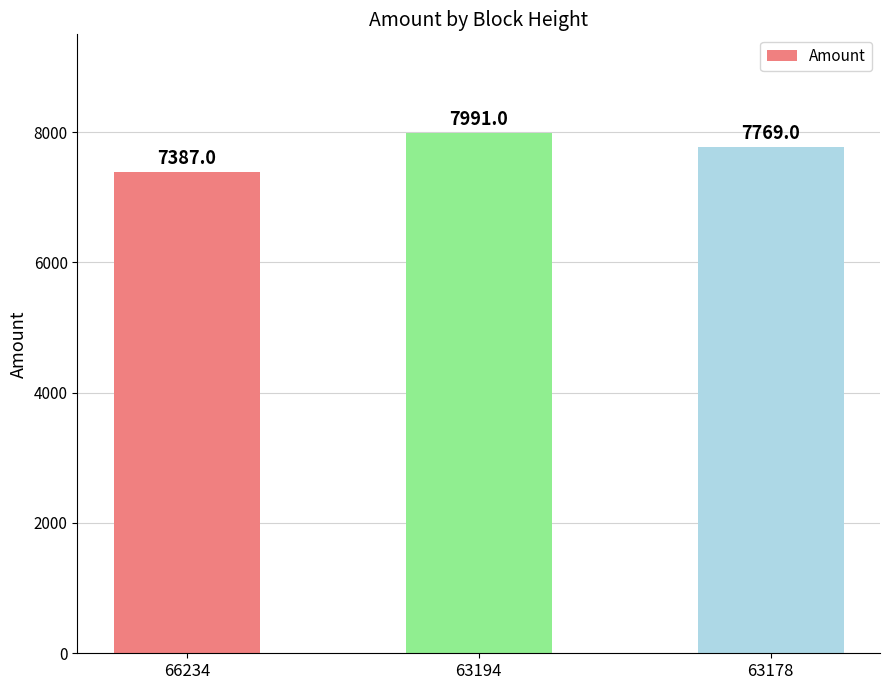

What is the approximate value at 66234?

7387